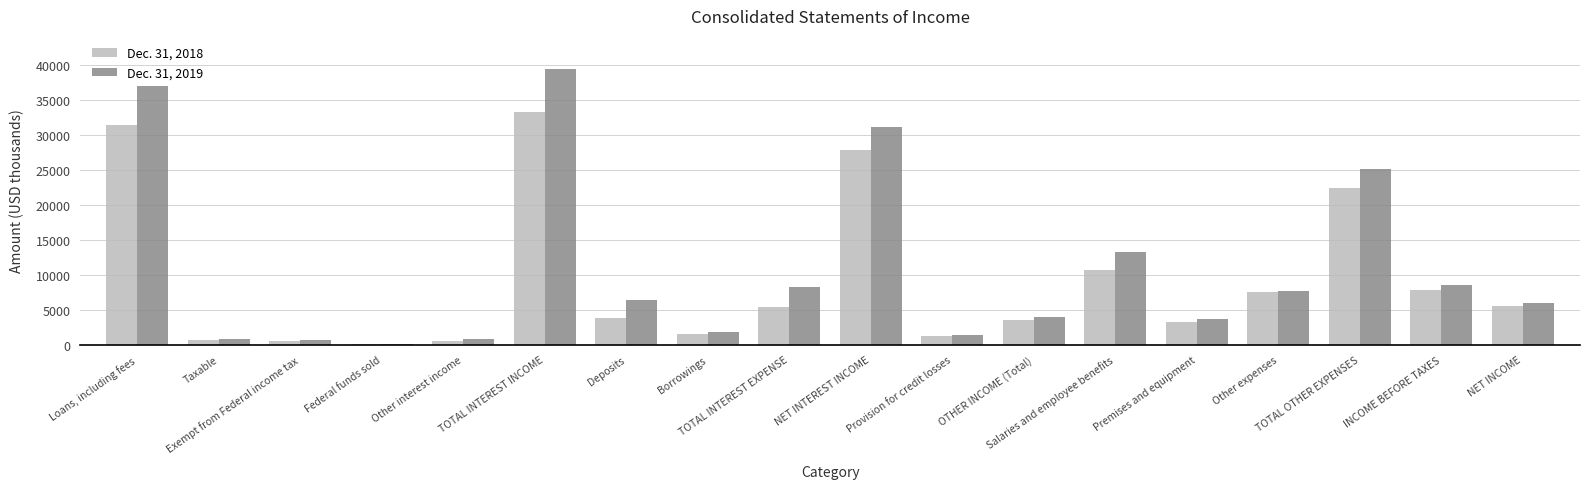

What is the maximum value shown in the chart?

39381